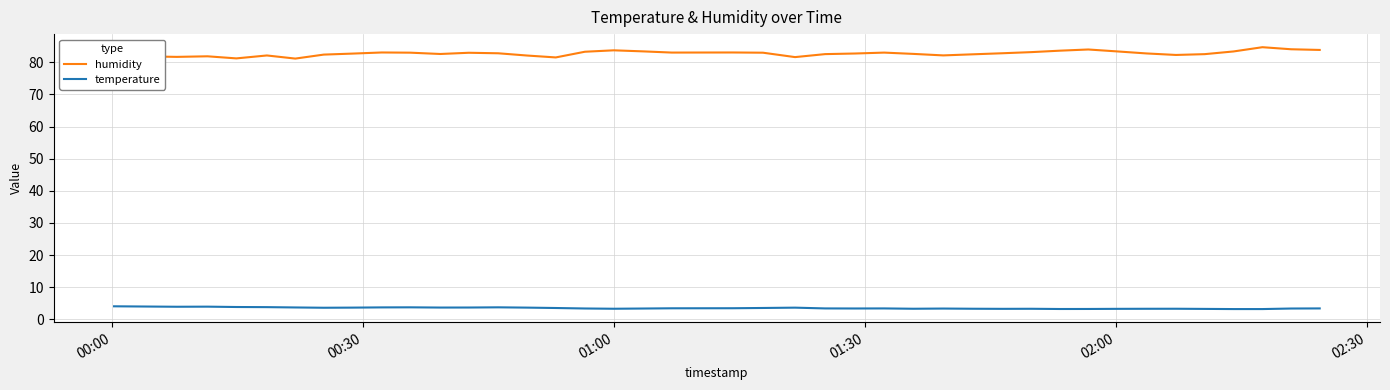

Rank the series by their maximum value, from highest to lowest.

humidity, temperature